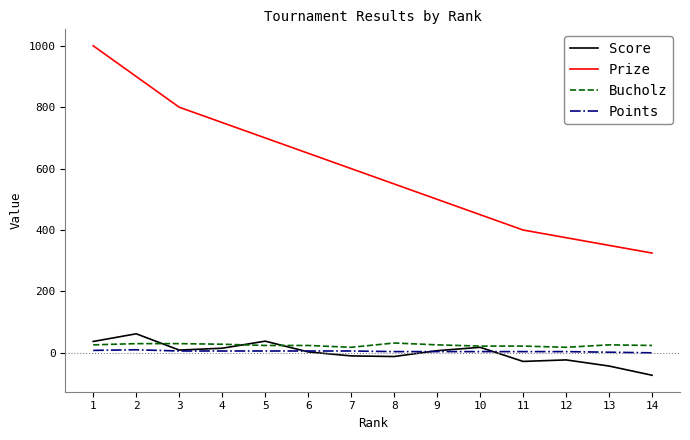

The value of Prize at 5 is 991. True or false?

False